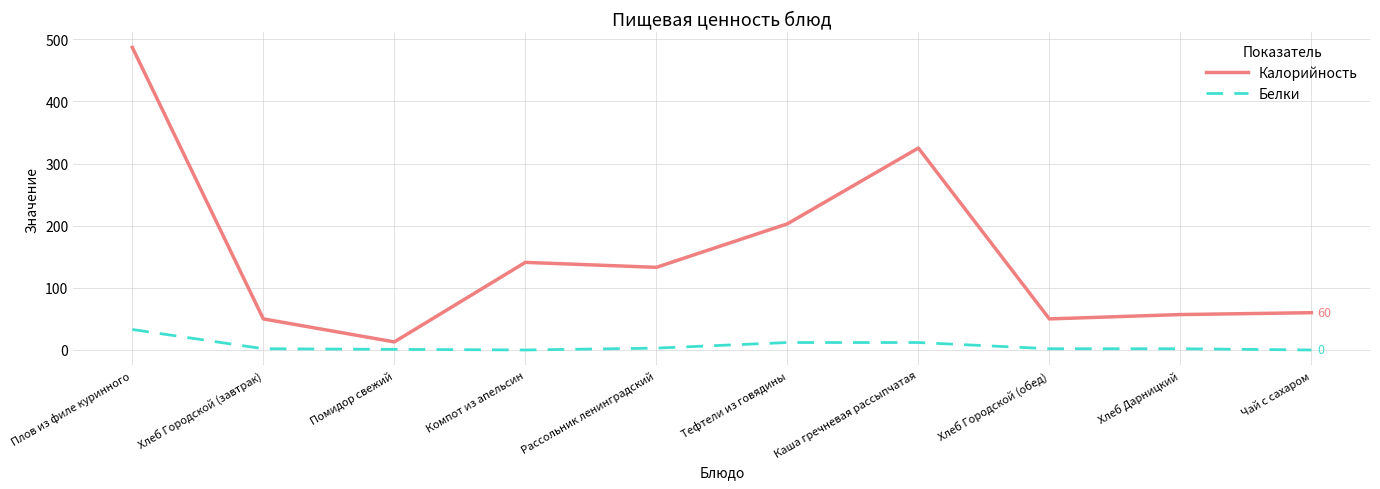

At how many categories does at least one series exceed 105?

5